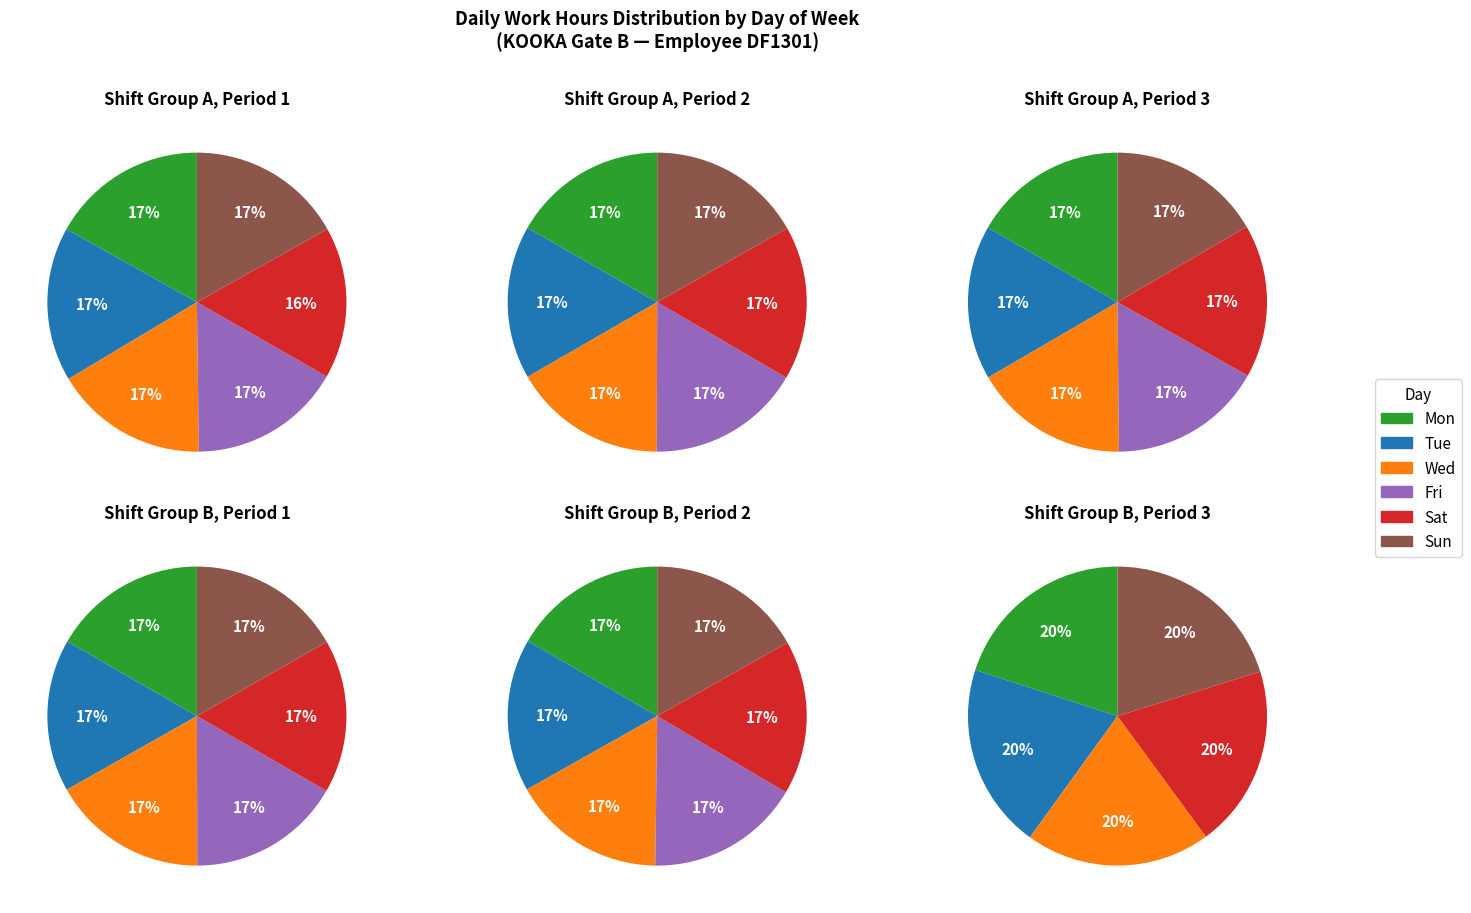

Between Sat and Sun, which is larger?

Sun